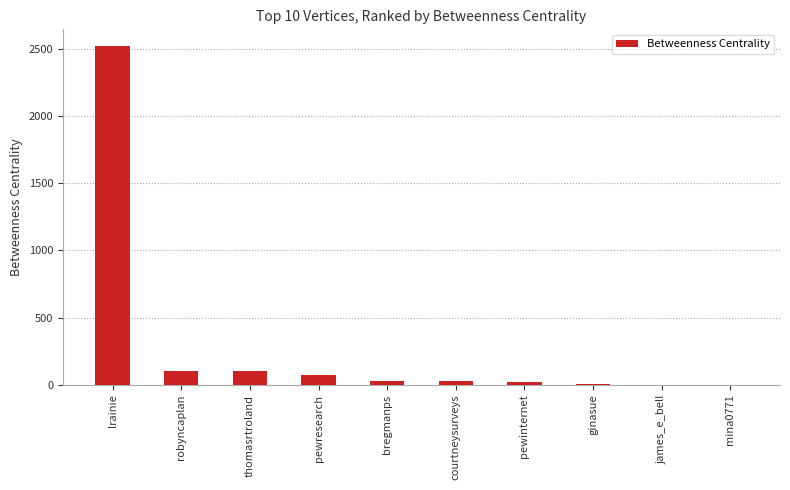

The value at lrainie is 2520.5. True or false?

True